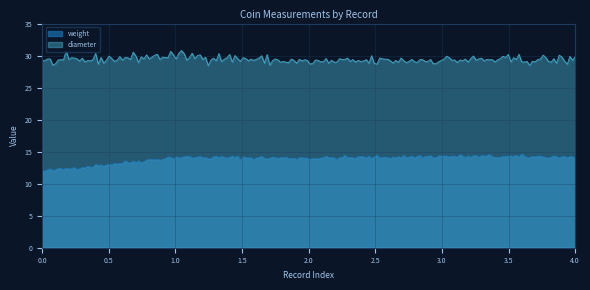

Where is the first local minimum for weight?

12